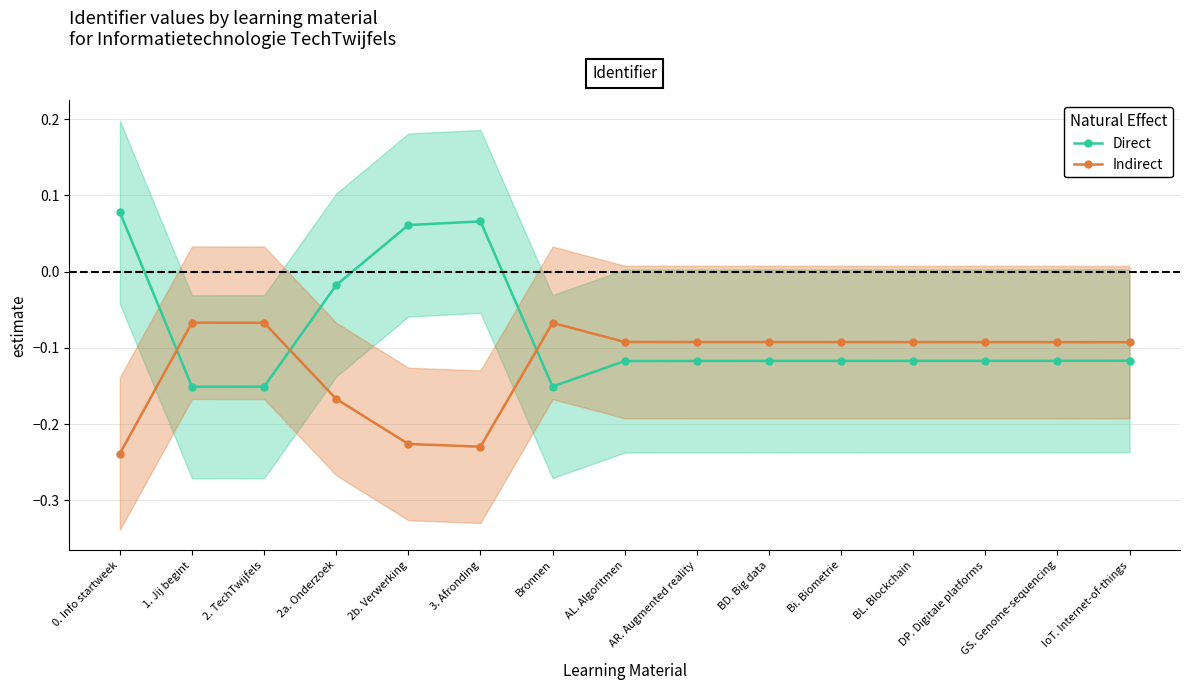

Does the chart have visible grid lines?

Yes